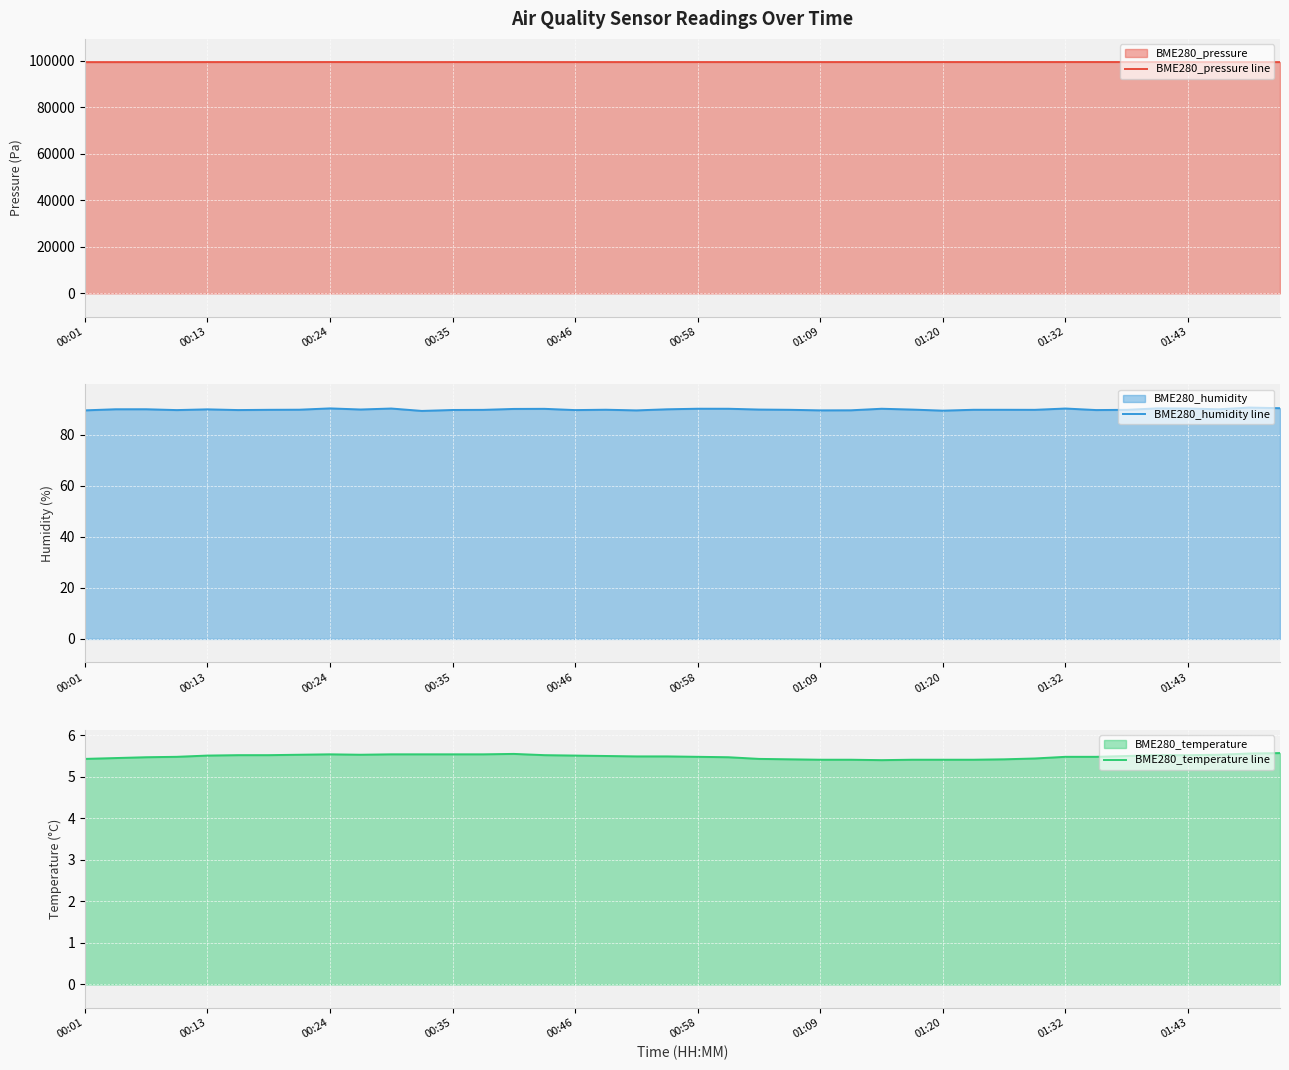

Reading left to right, list all the values displayed in this chart.

BME280_pressure line: 99323.9	99326.4	99329.7	99332.2	99341.7	99346.9	99346.9	99347.7	99354.8	99350.4	99336.7	99333.1	99344.8	99347.5	99351.0	99340.6	99339.0	99340.9	99341.9	99344.6	99344.9	99345.9	99350.9	99338.5	99342.2	99347.7	99346.0	99346.8	99352.2	99350.4	99343.9	99349.9	99353.0	99356.5	99353.6	99348.8	99340.6	99336.9	99333.7	99330.8
BME280_humidity line: 89.5	89.9	89.9	89.6	89.8	89.6	89.7	89.7	90.2	89.8	90.2	89.2	89.6	89.7	90.0	90.0	89.6	89.7	89.4	89.9	90.1	90.1	89.8	89.7	89.5	89.5	90.1	89.8	89.3	89.7	89.7	89.7	90.2	89.6	89.7	90.2	90.2	89.9	90.5	90.3
BME280_temperature line: 5.4	5.5	5.5	5.5	5.5	5.5	5.5	5.5	5.5	5.5	5.5	5.5	5.5	5.5	5.5	5.5	5.5	5.5	5.5	5.5	5.5	5.5	5.4	5.4	5.4	5.4	5.4	5.4	5.4	5.4	5.4	5.4	5.5	5.5	5.5	5.5	5.5	5.5	5.6	5.6